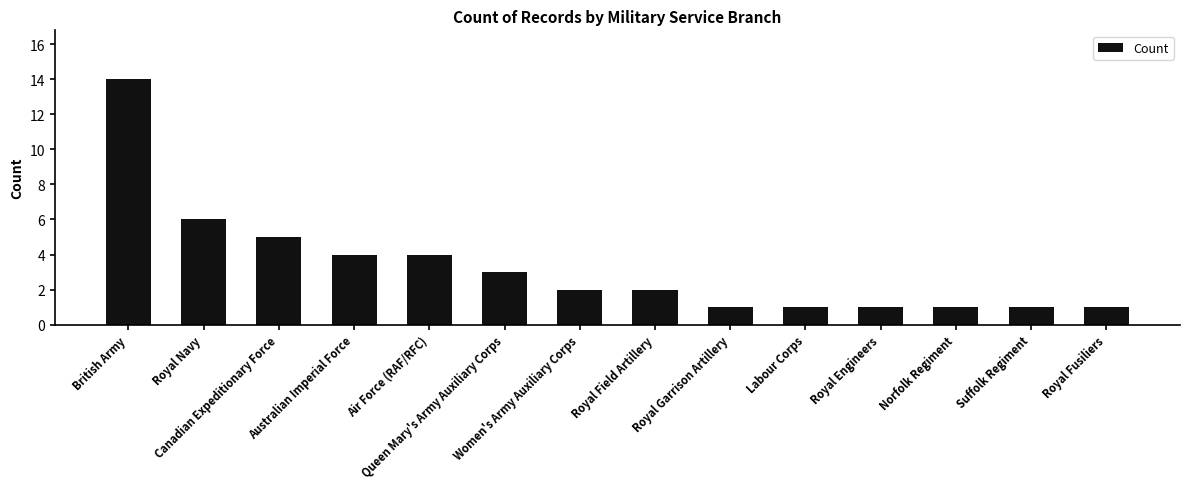

What position from the left is Australian Imperial Force?

4